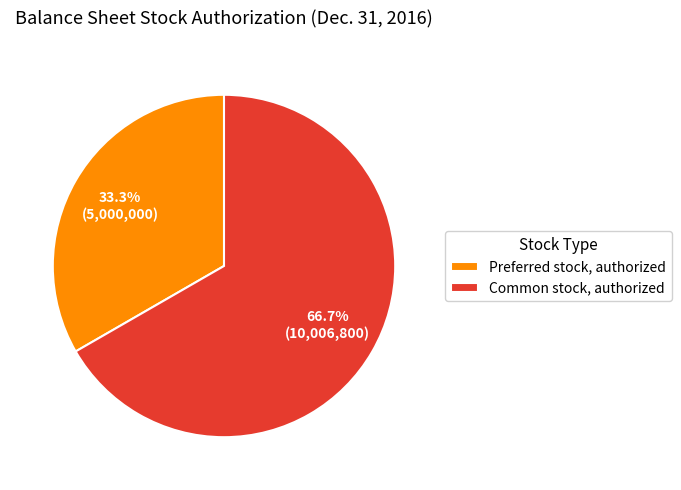

Which slice represents more than half of the pie?

Common stock, authorized